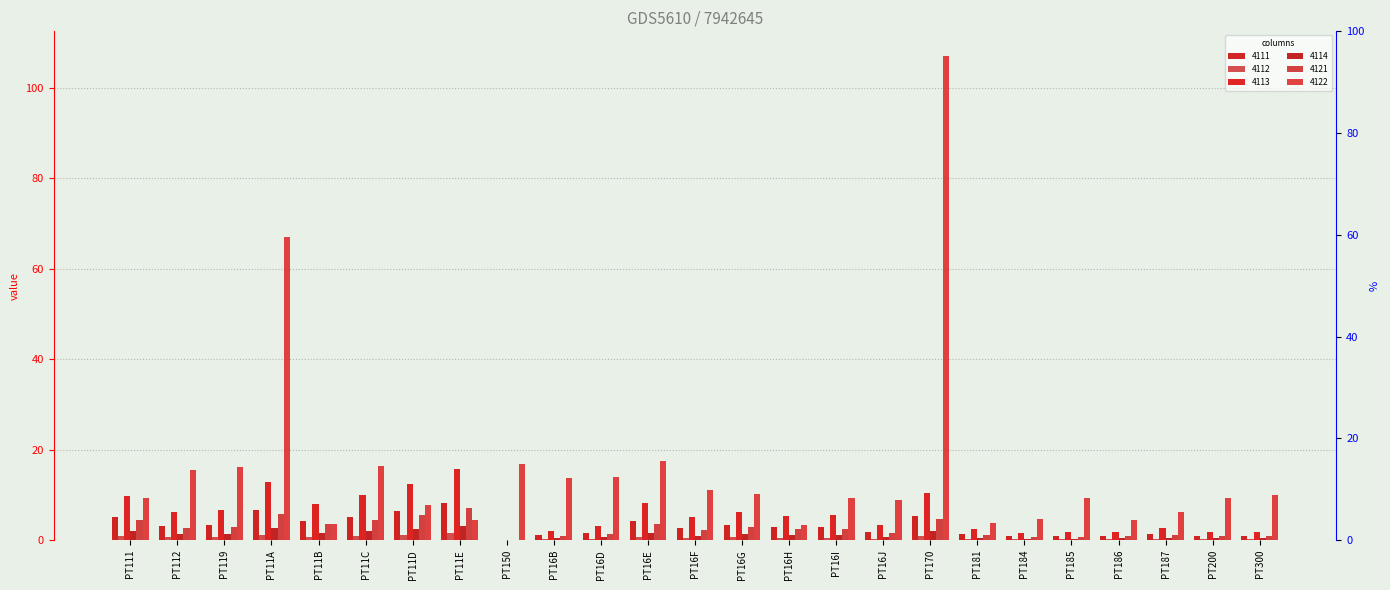

Reading left to right, list all the values displayed in this chart.

4111: PT111=5.0	PT112=3.2	PT119=3.4	PT11A=6.7	PT11B=4.1	PT11C=5.2	PT11D=6.4	PT11E=8.2	PT150=0.0	PT16B=1.1	PT16D=1.7	PT16E=4.2	PT16F=2.6	PT16G=3.3	PT16H=2.8	PT16I=2.9	PT16J=1.8	PT170=5.4	PT181=1.3	PT184=0.9	PT185=0.9	PT186=1.0	PT187=1.4	PT200=1.0	PT300=1.0
4112: PT111=0.9	PT112=0.6	PT119=0.6	PT11A=1.2	PT11B=0.8	PT11C=1.0	PT11D=1.2	PT11E=1.5	PT150=0.0	PT16B=0.2	PT16D=0.3	PT16E=0.8	PT16F=0.5	PT16G=0.6	PT16H=0.5	PT16I=0.5	PT16J=0.3	PT170=1.0	PT181=0.2	PT184=0.2	PT185=0.2	PT186=0.2	PT187=0.3	PT200=0.2	PT300=0.2
4113: PT111=9.7	PT112=6.2	PT119=6.6	PT11A=12.9	PT11B=8.0	PT11C=10.1	PT11D=12.4	PT11E=15.8	PT150=0.0	PT16B=2.1	PT16D=3.2	PT16E=8.2	PT16F=5.0	PT16G=6.3	PT16H=5.4	PT16I=5.7	PT16J=3.4	PT170=10.3	PT181=2.5	PT184=1.6	PT185=1.7	PT186=1.9	PT187=2.7	PT200=1.9	PT300=1.9
4114: PT111=2.0	PT112=1.3	PT119=1.4	PT11A=2.6	PT11B=1.6	PT11C=2.0	PT11D=2.5	PT11E=3.2	PT150=0.0	PT16B=0.4	PT16D=0.7	PT16E=1.7	PT16F=1.0	PT16G=1.3	PT16H=1.1	PT16I=1.2	PT16J=0.7	PT170=2.1	PT181=0.5	PT184=0.3	PT185=0.3	PT186=0.4	PT187=0.5	PT200=0.4	PT300=0.4
4121: PT111=4.4	PT112=2.8	PT119=3.0	PT11A=5.8	PT11B=3.6	PT11C=4.5	PT11D=5.5	PT11E=7.1	PT150=0.0	PT16B=0.9	PT16D=1.4	PT16E=3.7	PT16F=2.3	PT16G=2.8	PT16H=2.4	PT16I=2.5	PT16J=1.5	PT170=4.6	PT181=1.1	PT184=0.7	PT185=0.8	PT186=0.8	PT187=1.2	PT200=0.8	PT300=0.9
4122: PT111=9.3	PT112=15.6	PT119=16.1	PT11A=66.9	PT11B=3.6	PT11C=16.4	PT11D=7.8	PT11E=4.5	PT150=16.9	PT16B=13.8	PT16D=14.1	PT16E=17.5	PT16F=11.2	PT16G=10.2	PT16H=3.4	PT16I=9.4	PT16J=9.0	PT170=107.1	PT181=3.7	PT184=4.8	PT185=9.4	PT186=4.5	PT187=6.3	PT200=9.4	PT300=10.0